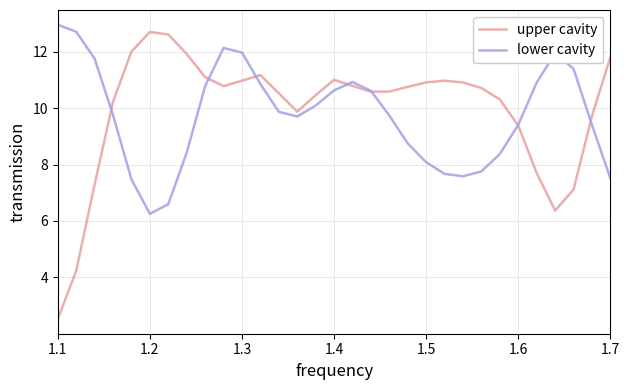

What is the smallest value displayed?

2.5